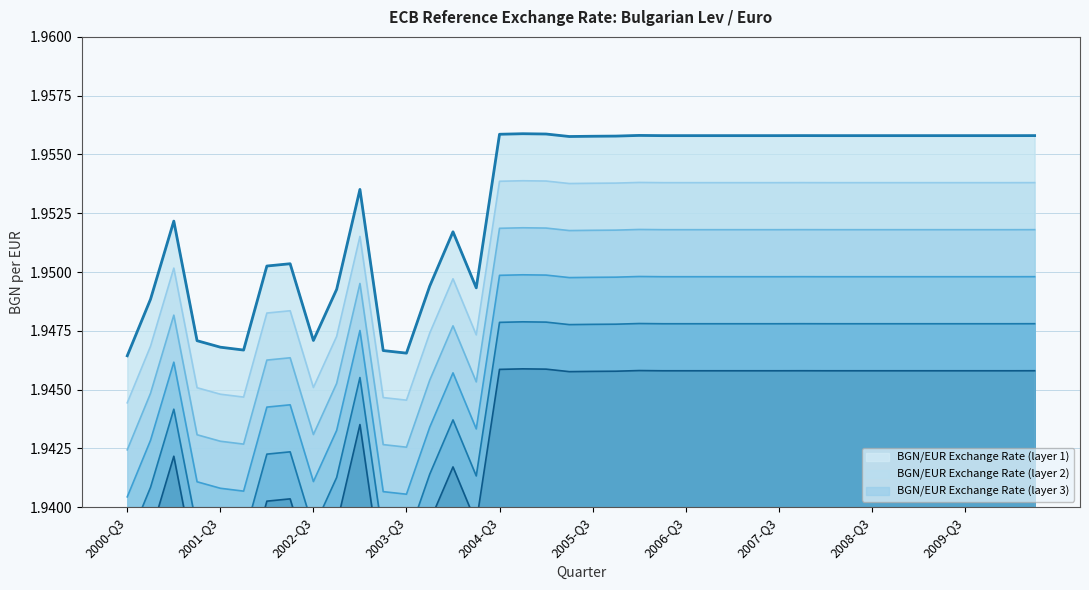

How many data points does each series have?

40